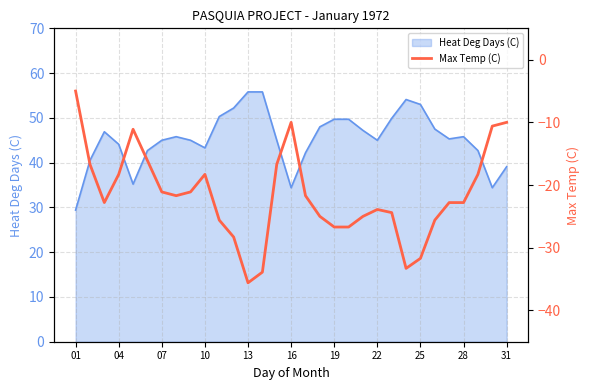

What is the highest value of the Heat Deg Days (C) series?

55.8